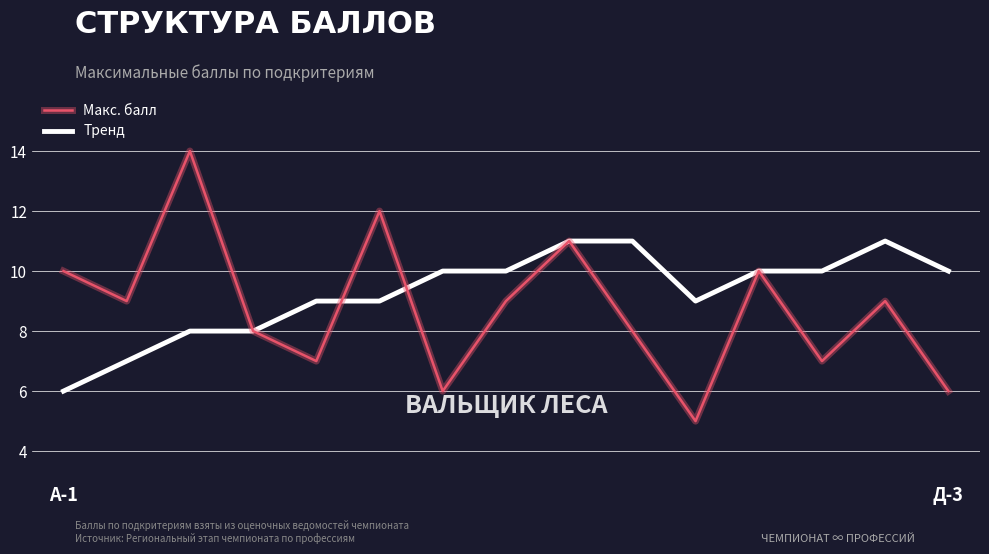

After their last crossing, which series has the higher values: Макс. балл or Тренд?

Тренд